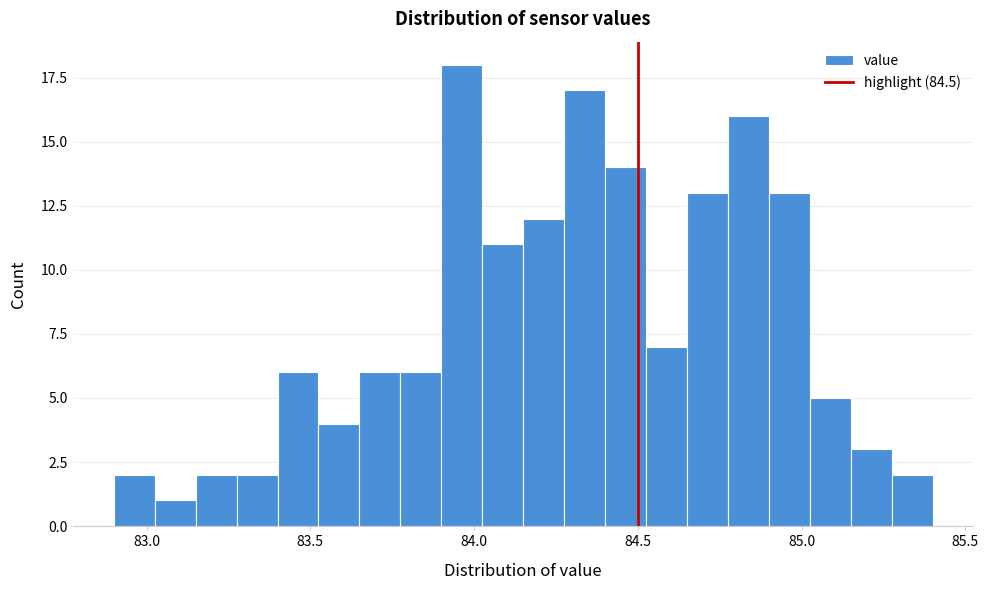

Read against the x-axis, roughly where is the centre of the tallest bar?

83.95